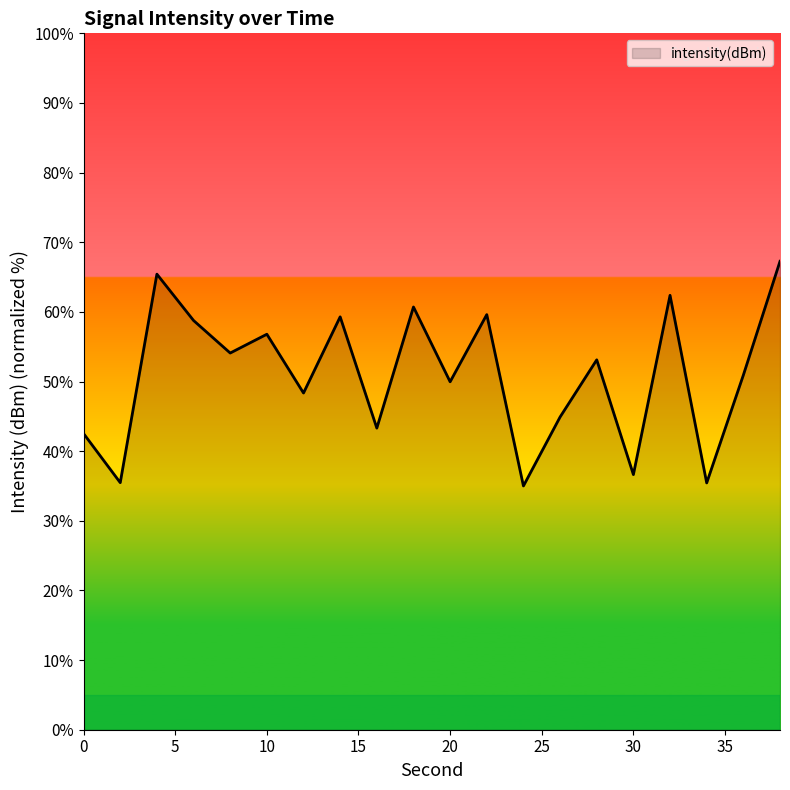

What is the difference between the maximum and minimum values?

32.3